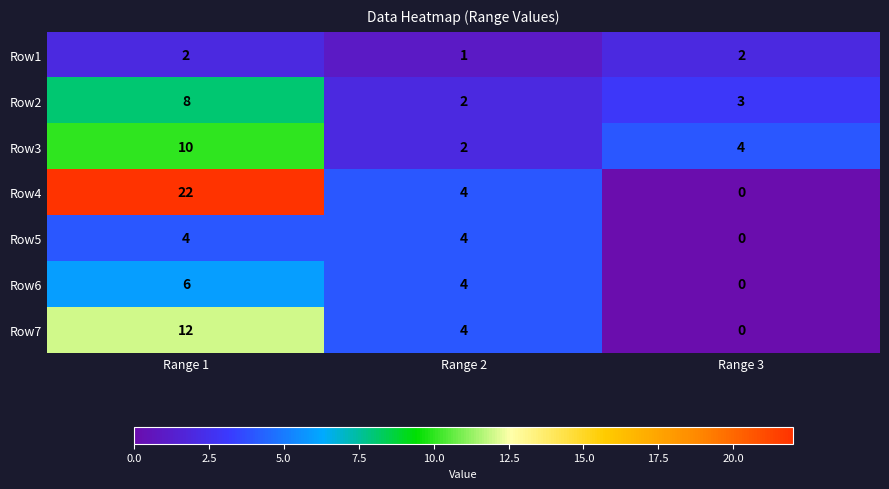

Which category has the lowest value across all series?

Range 3